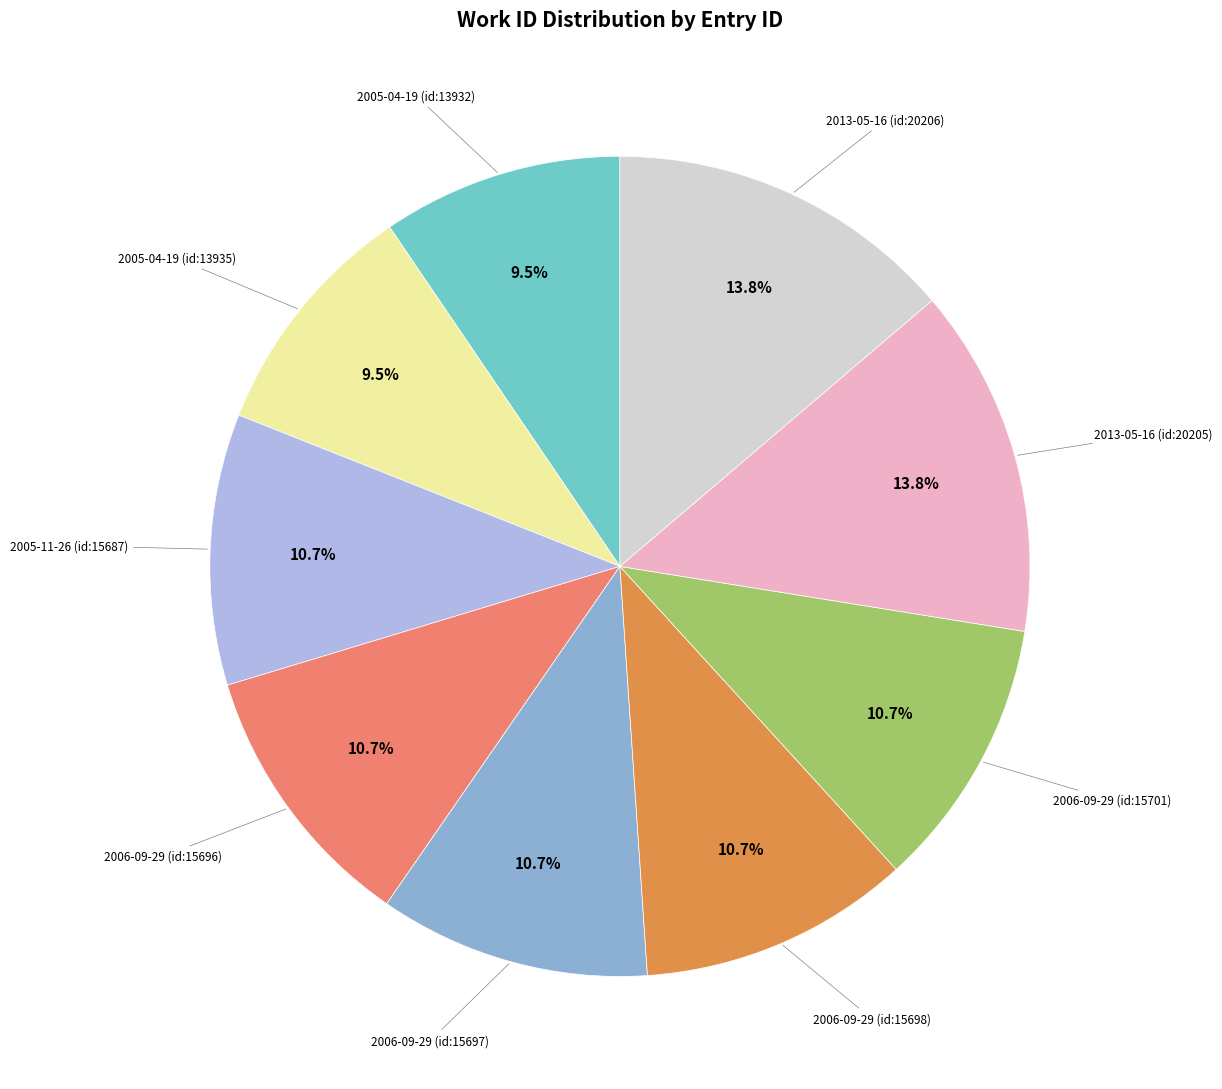

How many segments does this pie chart have?

9